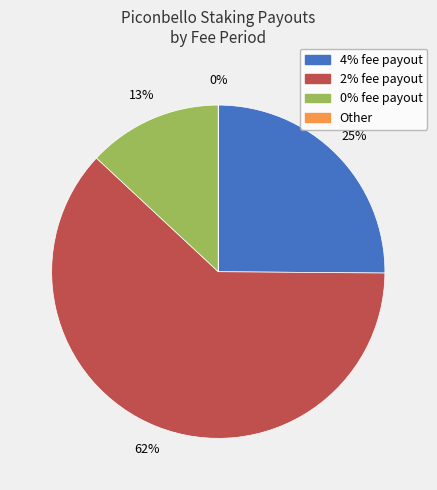

Is it true that 2% fee payout is 62% of the pie?

True